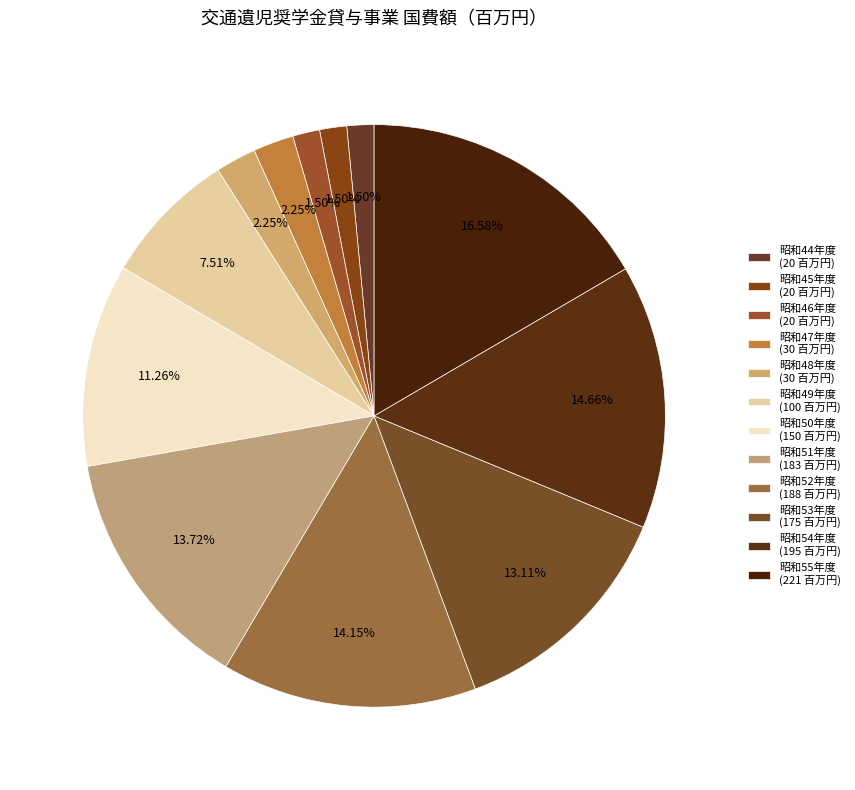

Count the number of slices in the pie.

12